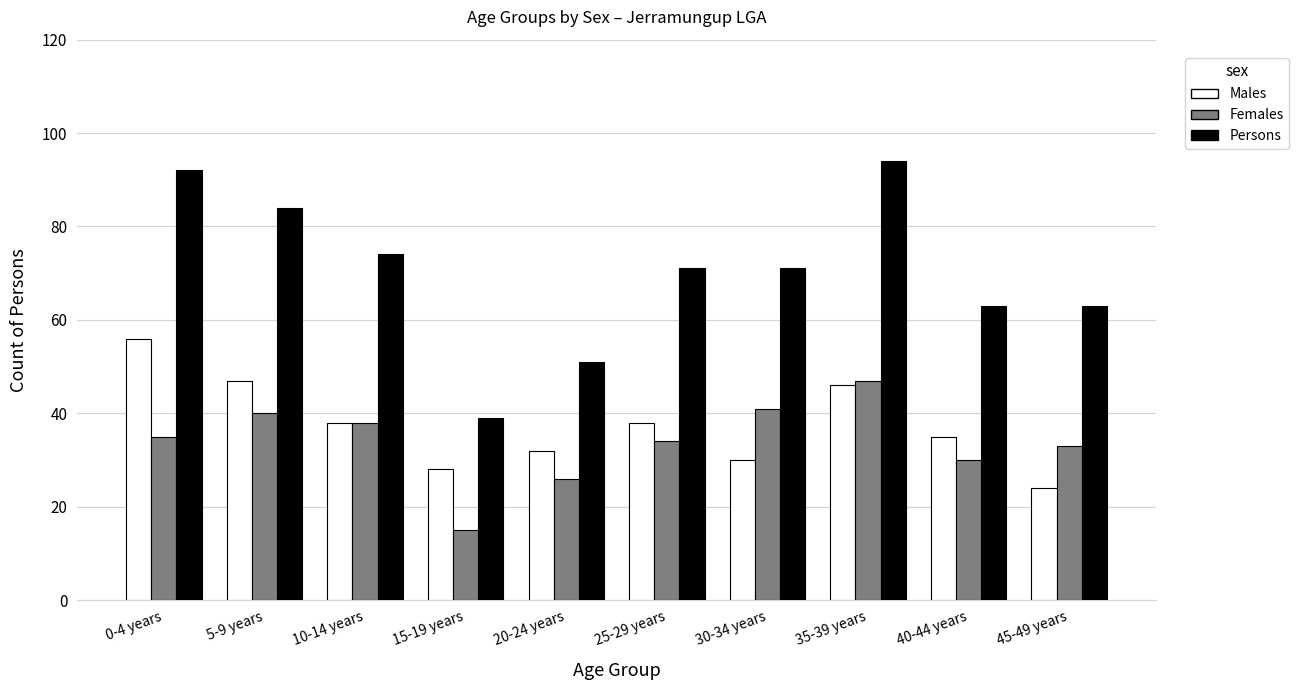

What are all the series names shown in the legend?

Males, Females, Persons